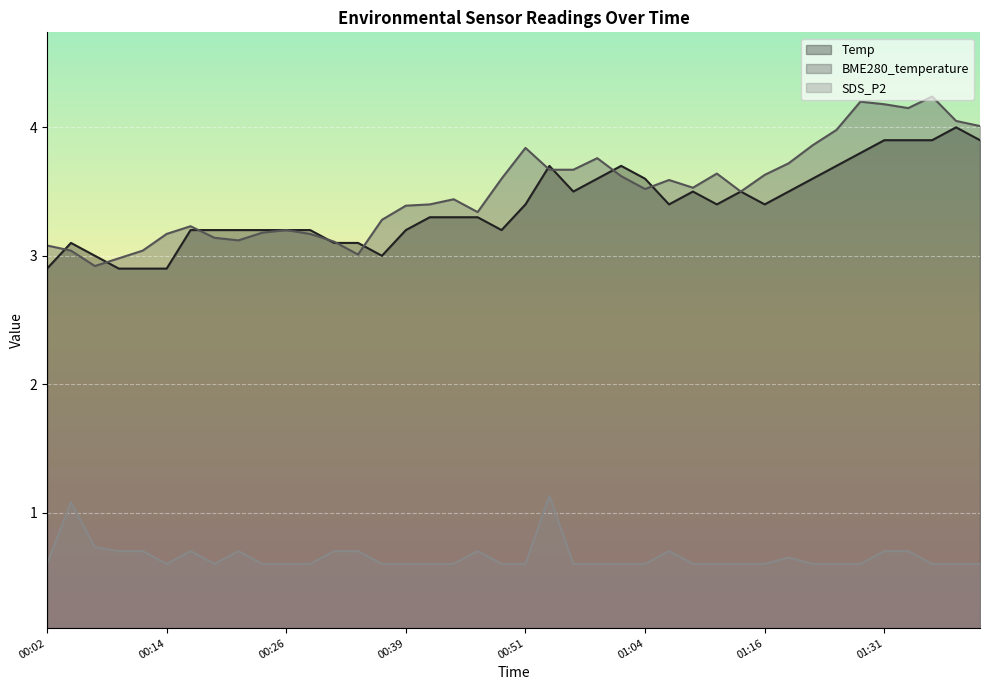

At which category does SDS_P2 reach its first local peak?

00:04